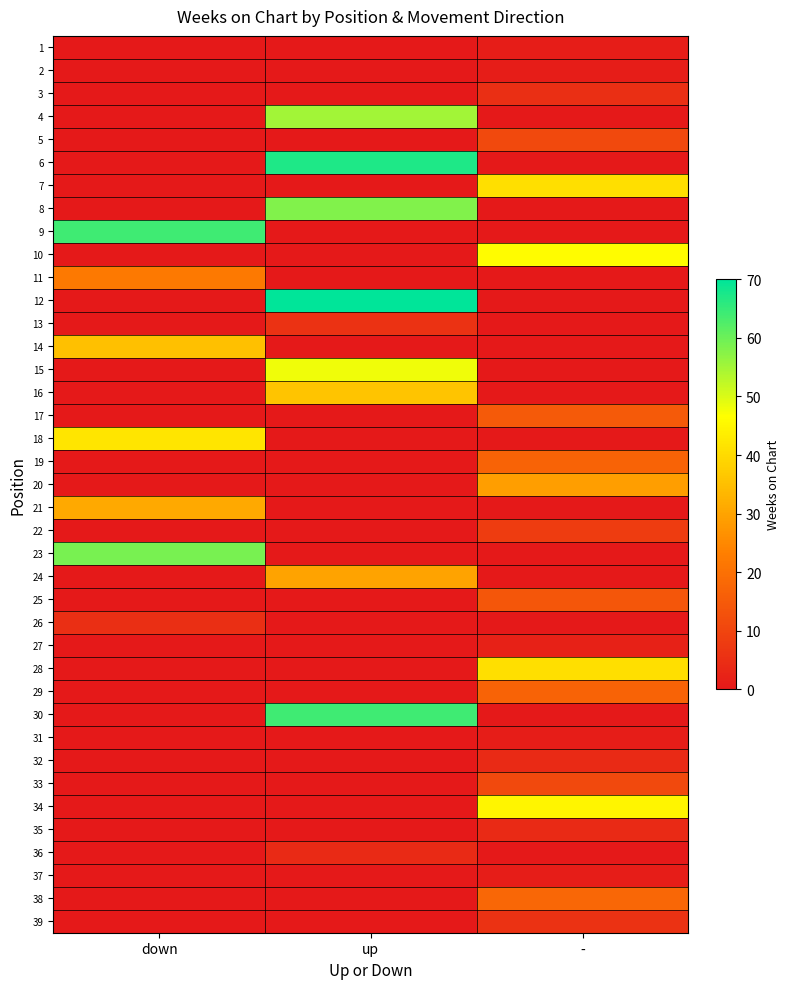

Reading right to left, list all the values displayed in this chart.

1: -=1	up=0	down=0
2: -=1	up=0	down=0
3: -=5	up=0	down=0
4: -=0	up=55	down=0
5: -=11	up=0	down=0
6: -=0	up=67	down=0
7: -=41	up=0	down=0
8: -=0	up=58	down=0
9: -=0	up=0	down=64
10: -=46	up=0	down=0
11: -=0	up=0	down=22
12: -=0	up=70	down=0
13: -=0	up=6	down=0
14: -=0	up=0	down=35
15: -=0	up=48	down=0
16: -=0	up=36	down=0
17: -=15	up=0	down=0
18: -=0	up=0	down=42
19: -=17	up=0	down=0
20: -=29	up=0	down=0
21: -=0	up=0	down=31
22: -=8	up=0	down=0
23: -=0	up=0	down=59
24: -=0	up=30	down=0
25: -=14	up=0	down=0
26: -=0	up=0	down=5
27: -=2	up=0	down=0
28: -=41	up=0	down=0
29: -=17	up=0	down=0
30: -=0	up=64	down=0
31: -=1	up=0	down=0
32: -=4	up=0	down=0
33: -=11	up=0	down=0
34: -=45	up=0	down=0
35: -=4	up=0	down=0
36: -=0	up=4	down=0
37: -=1	up=0	down=0
38: -=18	up=0	down=0
39: -=6	up=0	down=0